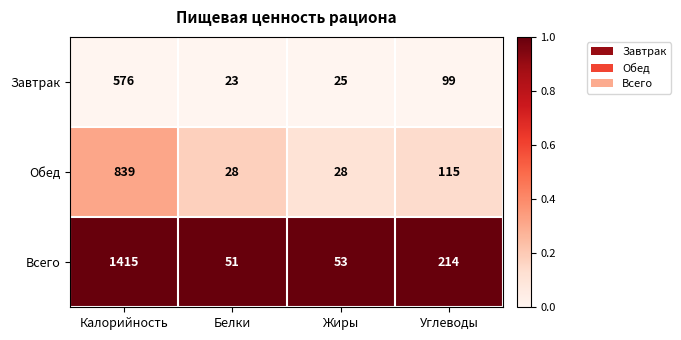

Reading left to right, list all the values displayed in this chart.

Завтрак: Калорийность=576	Белки=23	Жиры=25	Углеводы=99
Обед: Калорийность=839	Белки=28	Жиры=28	Углеводы=115
Всего: Калорийность=1415	Белки=51	Жиры=53	Углеводы=214